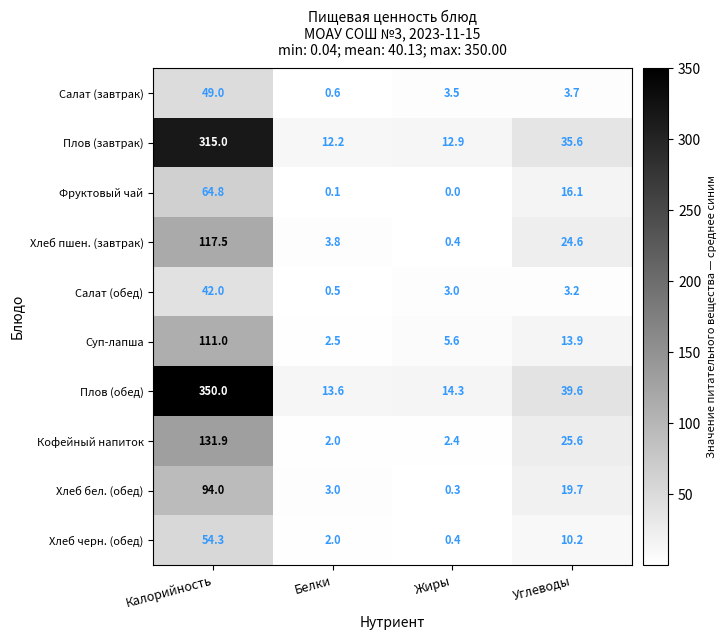

Count the number of data series in this chart.

10